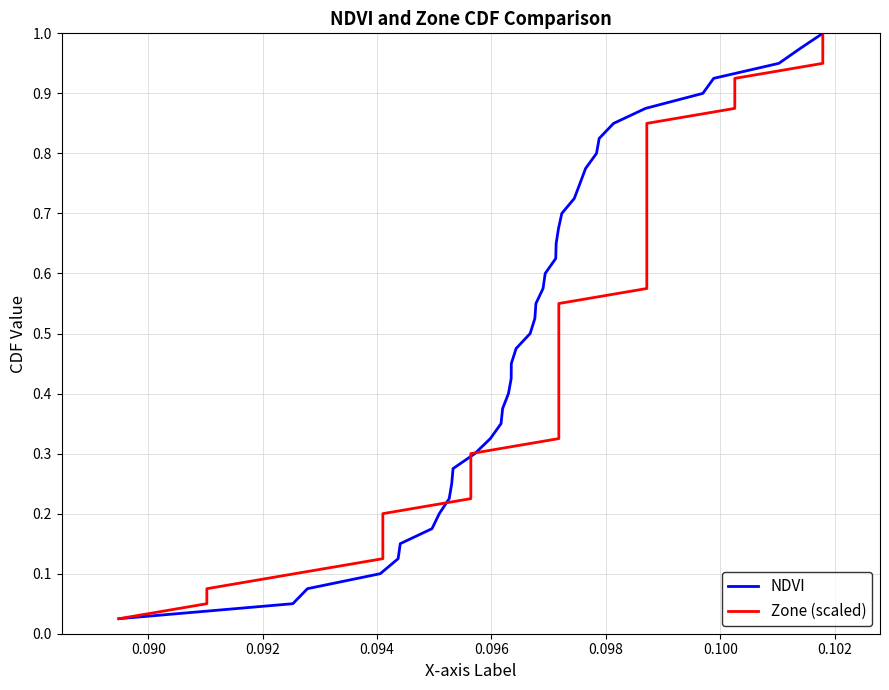

What is the sum of all NDVI values?

20.5